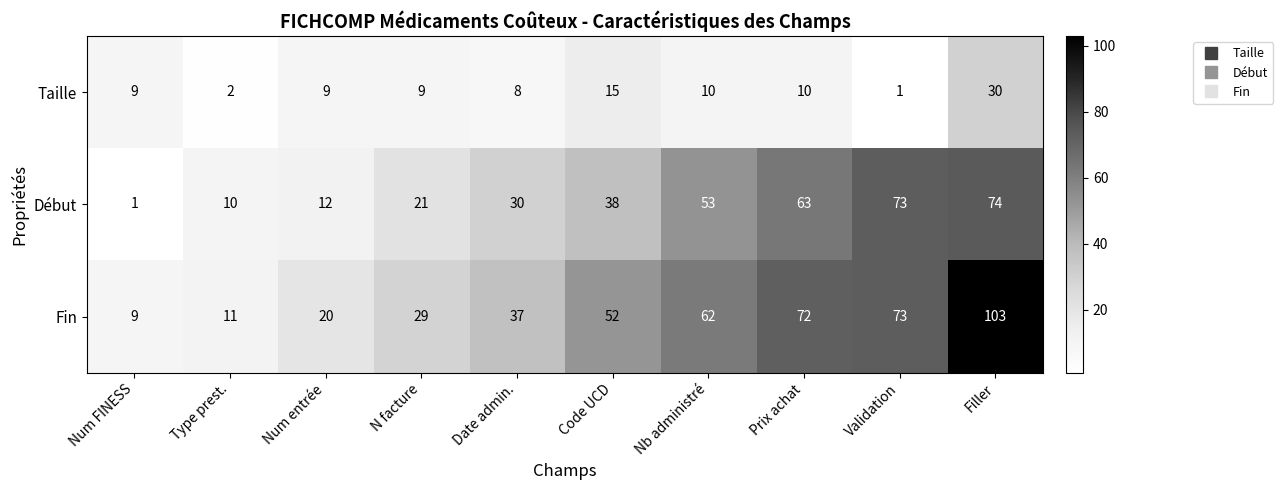

Which category has the highest value in the Début series?

Filler